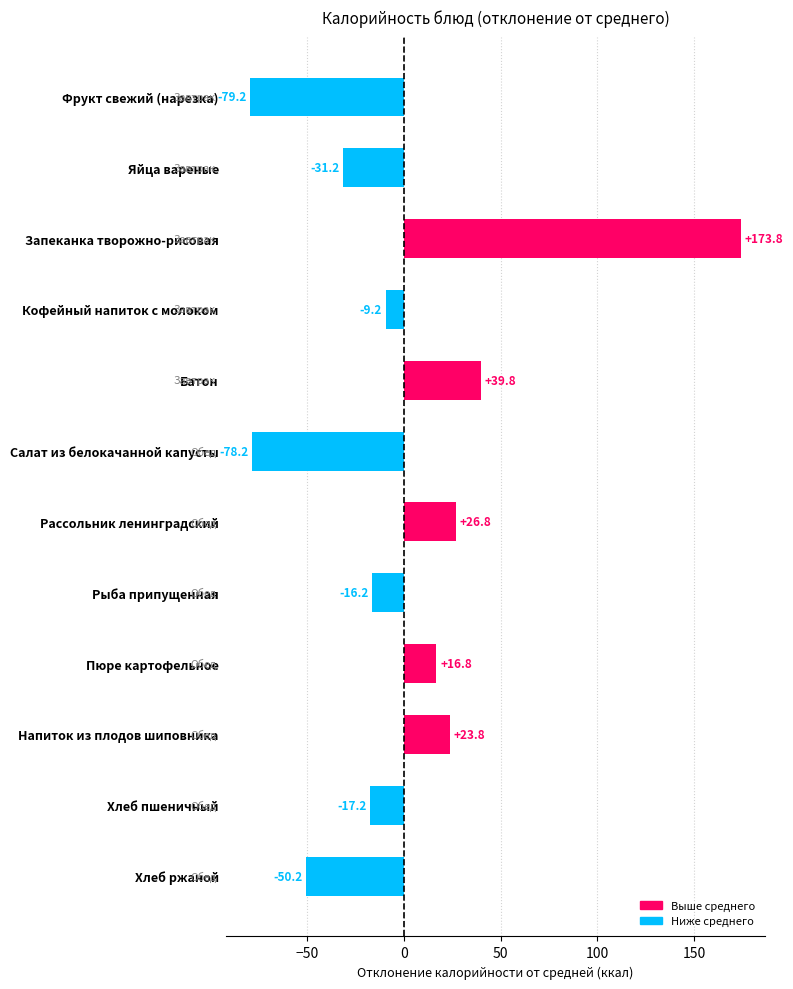

Are the bars horizontal?

Yes